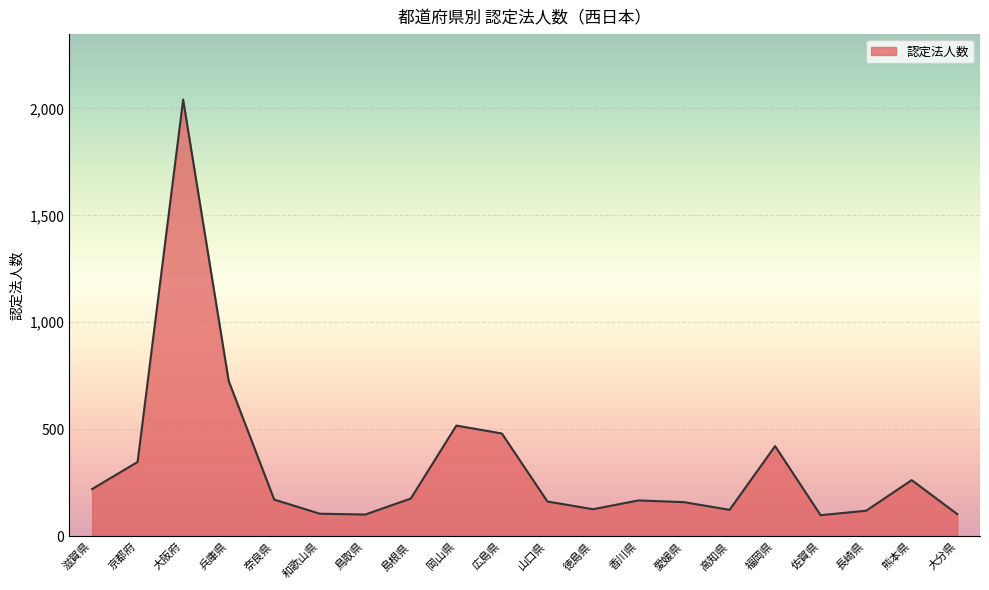

What is the change in value from 大阪府 to 岡山県?

-1524